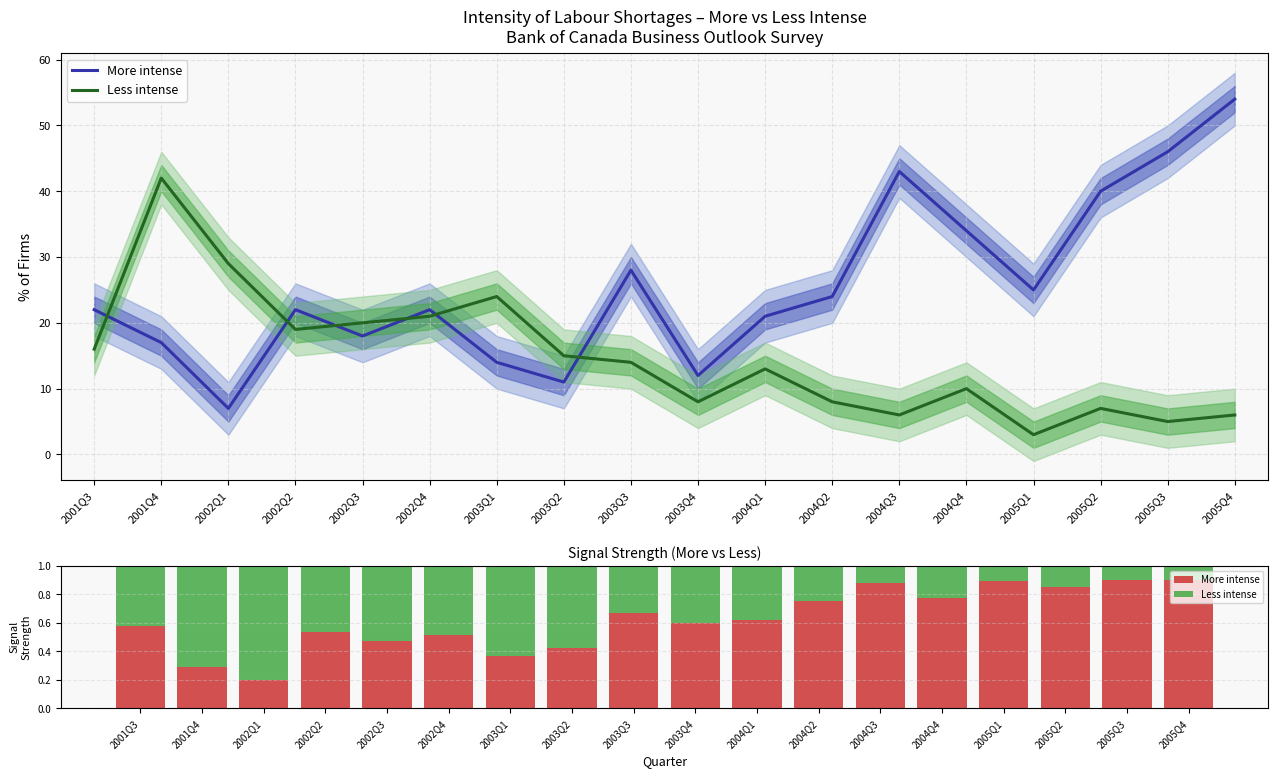

What is the total value across all series at 2003Q1?

1.0